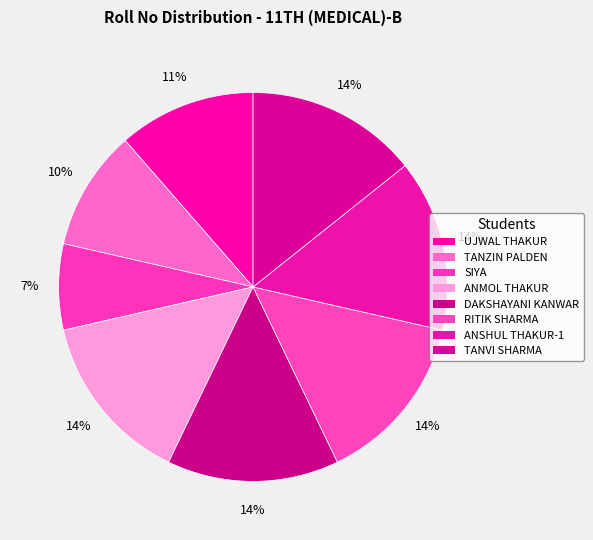

Does any single category account for the majority?

No